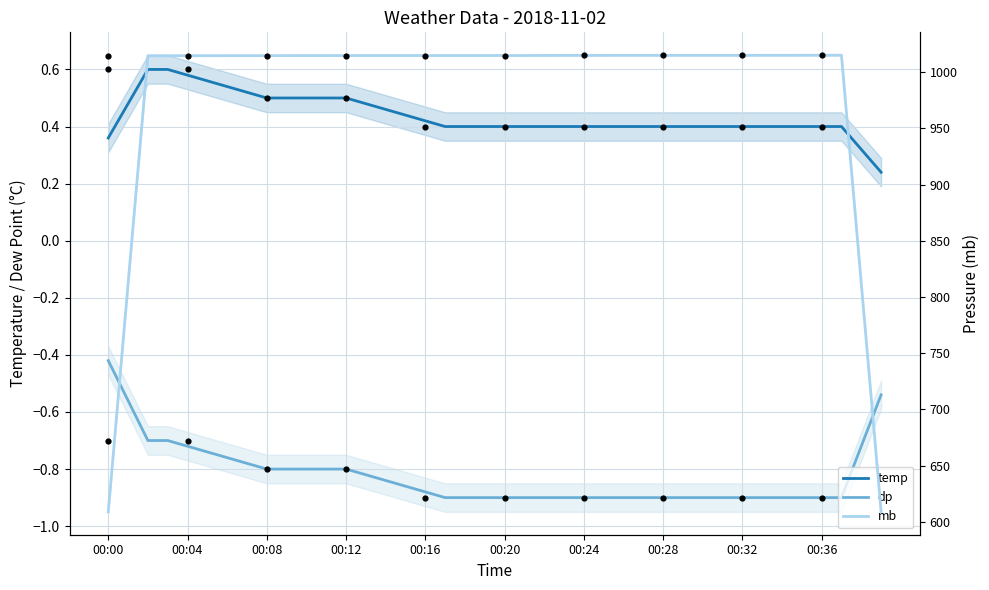

Which series contains the lowest Y value?

dp